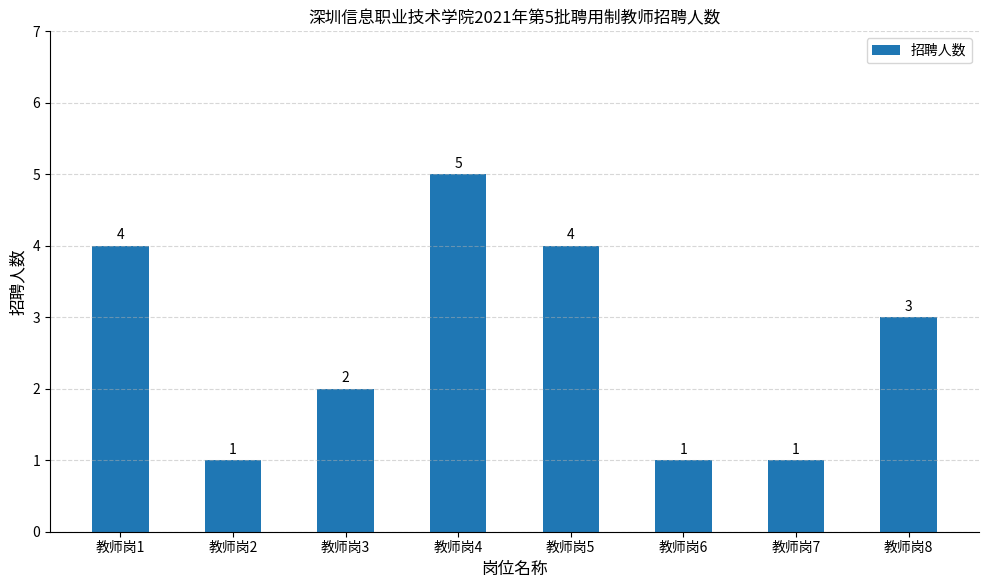

What is the value of the 3rd bar from the left?

2